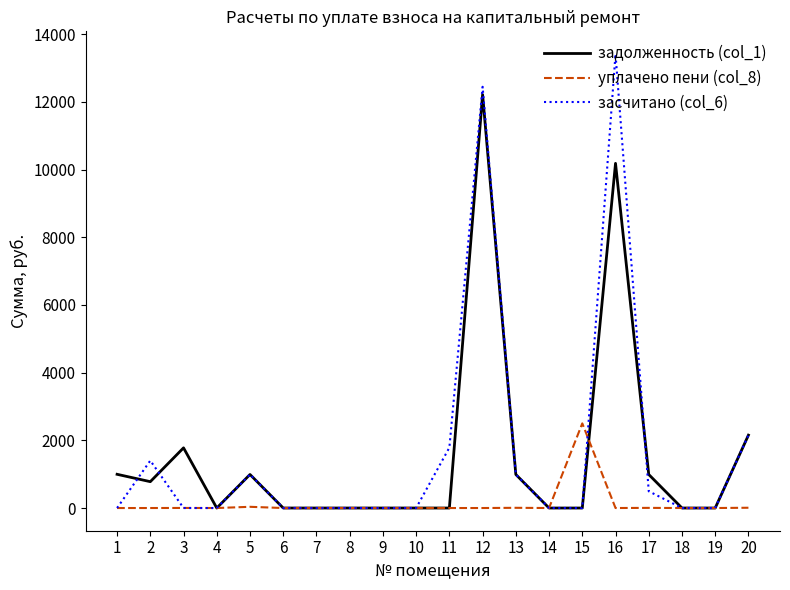

At which category is the sum across all series the highest?

12